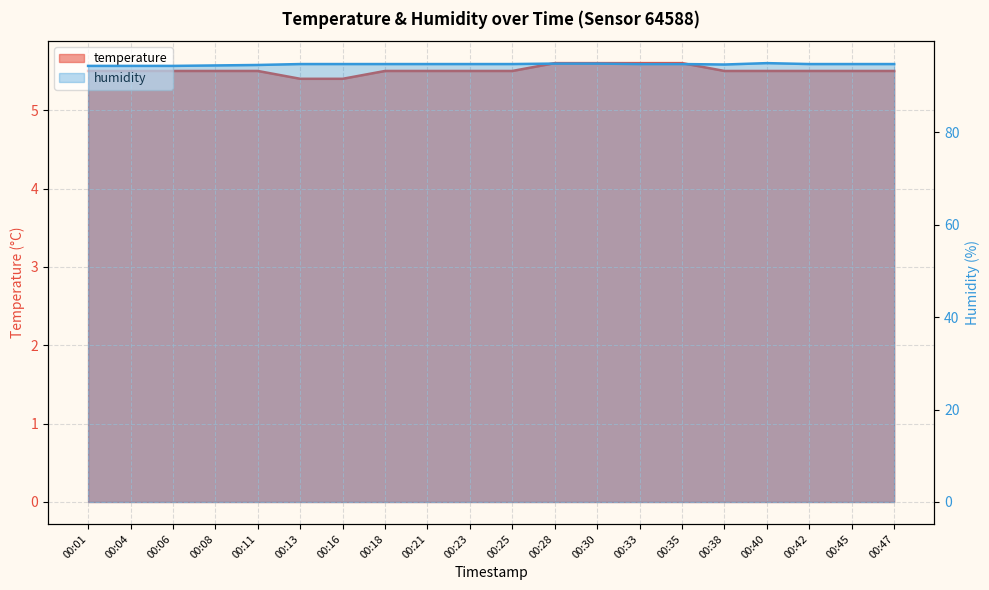

What are all the series names shown in the legend?

temperature, humidity